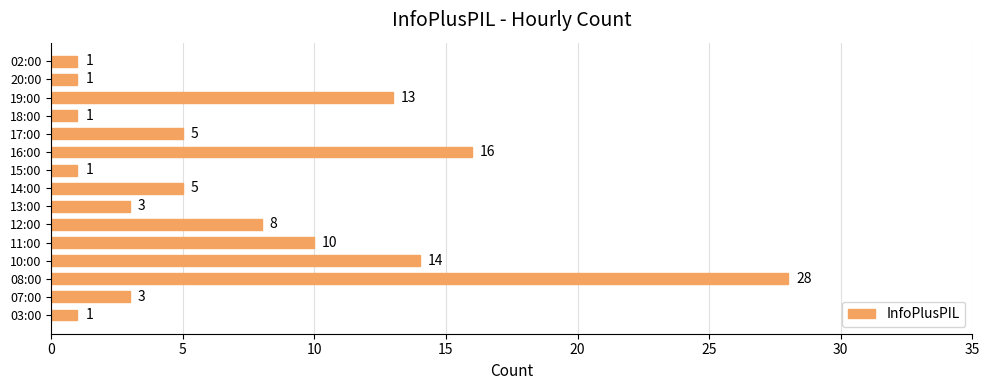

True or false: the data shows 14 at 12:00.

False